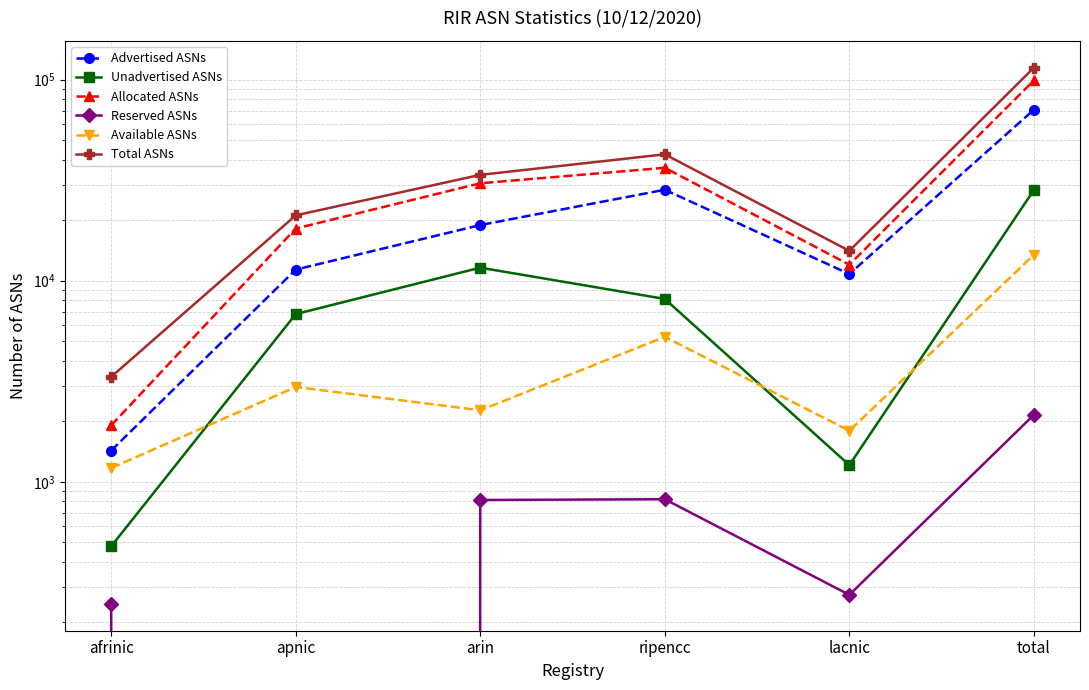

Where is the first local maximum for Advertised ASNs?

ripencc